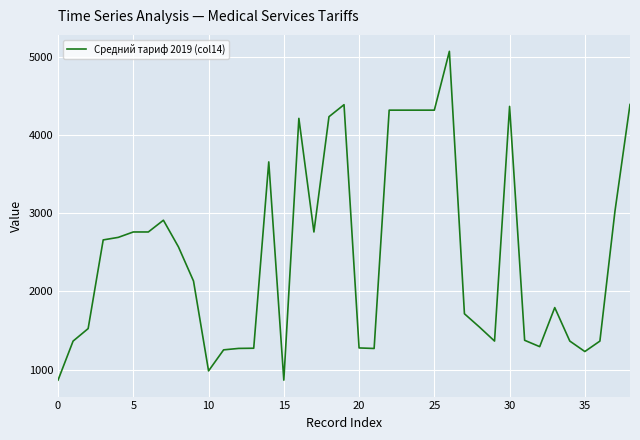

What is the difference between the maximum and minimum values?

4203.9